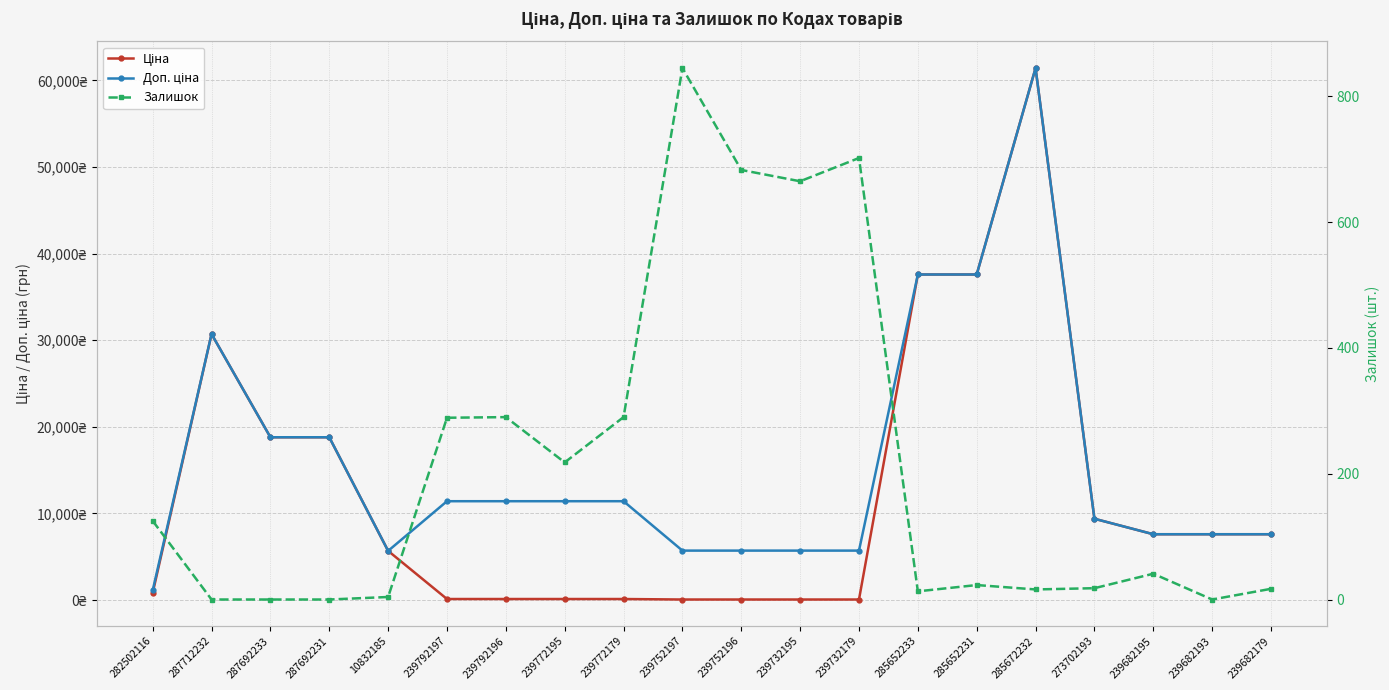

What is the approximate value of Доп. ціна at 239752197?

5705.0